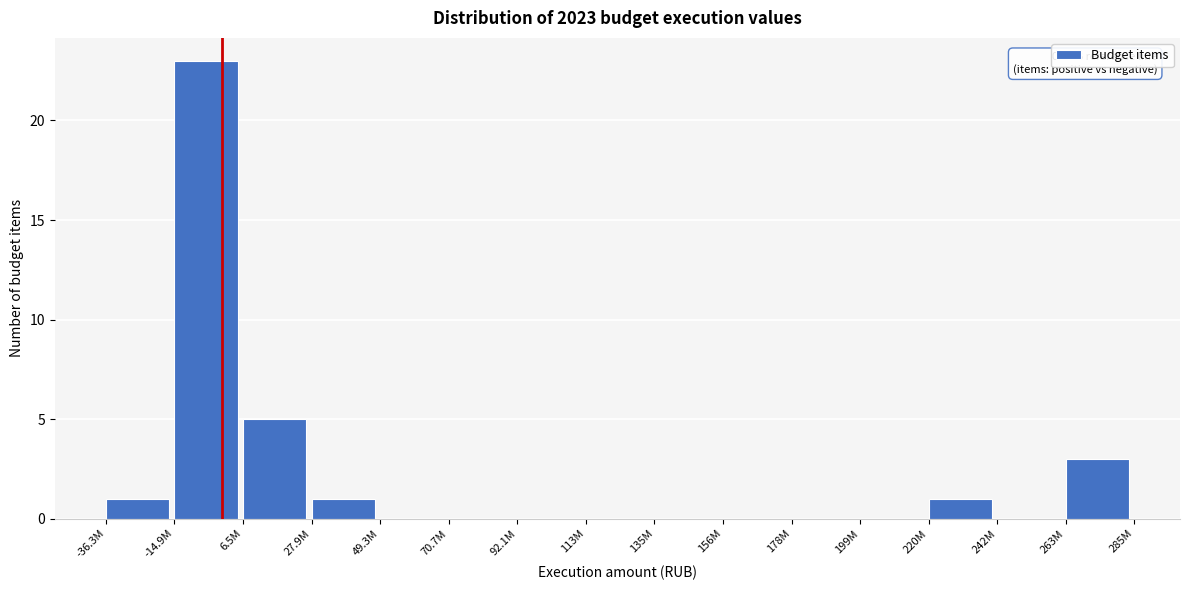

Reading left to right, extract all data points from this chart.

-36.3M=1	-14.9M=23	6.5M=5	27.9M=1	49.3M=0	70.7M=0	92.1M=0	113M=0	135M=0	156M=0	178M=0	199M=0	220M=1	242M=0	263M=3